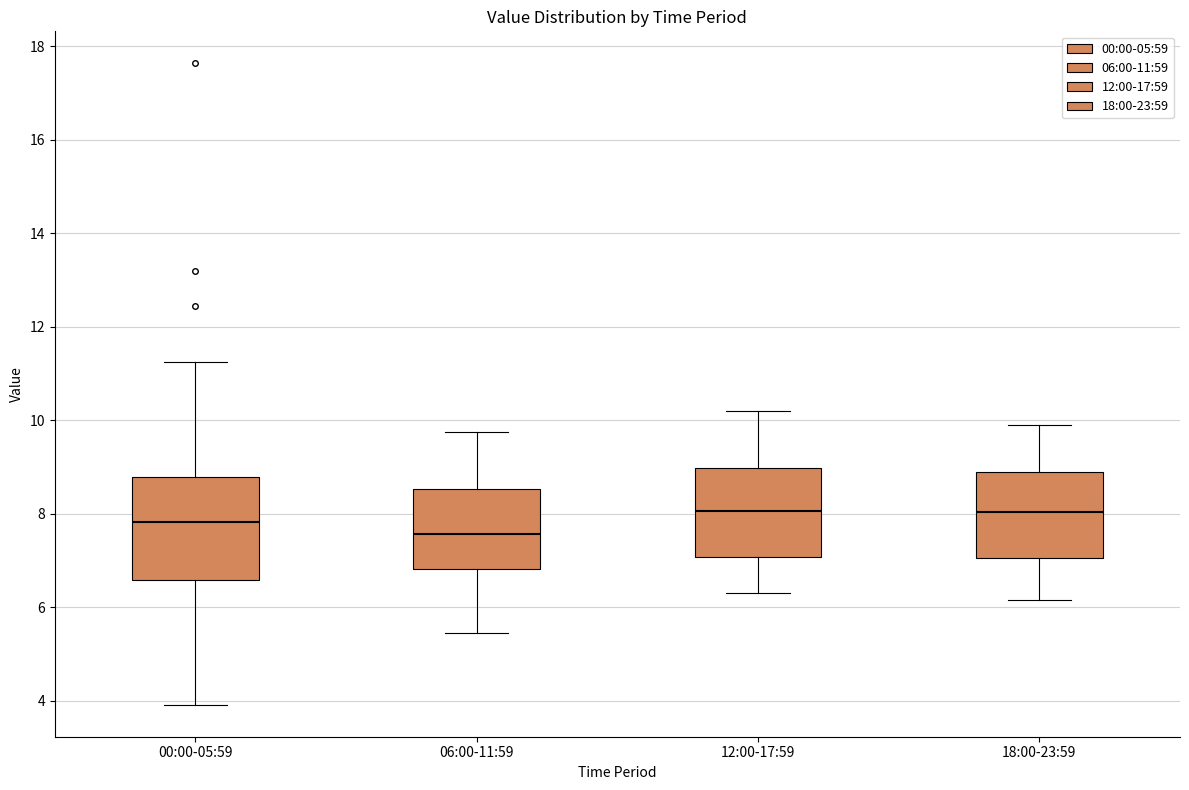

Reading left to right, read every box against the y-axis: the position of its median line, the range the box covers, and the ends of its whiskers. The values are not printed on the chart, so give them approximately, as read against the axis.

00:00-05:59: median 7.8, box 6.6 to 8.8, whiskers 4.0 to 11.2
06:00-11:59: median 7.6, box 6.8 to 8.6, whiskers 5.4 to 9.8
12:00-17:59: median 8.0, box 7.0 to 9.0, whiskers 6.4 to 10.2
18:00-23:59: median 8.0, box 7.0 to 9.0, whiskers 6.2 to 10.0